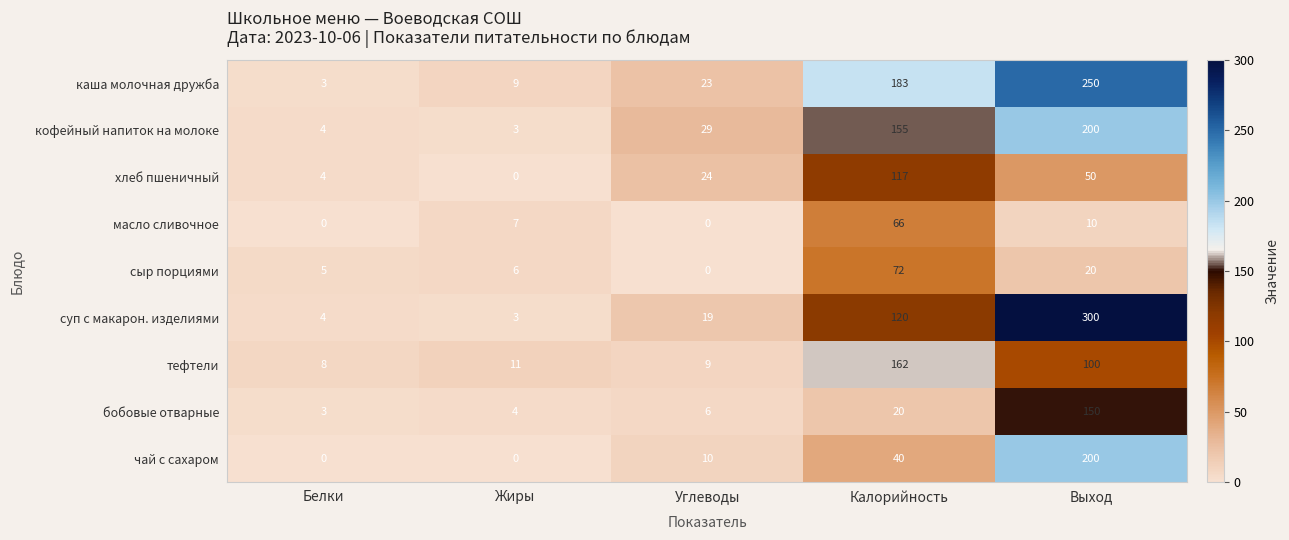

What is the maximum value shown in the chart?

300